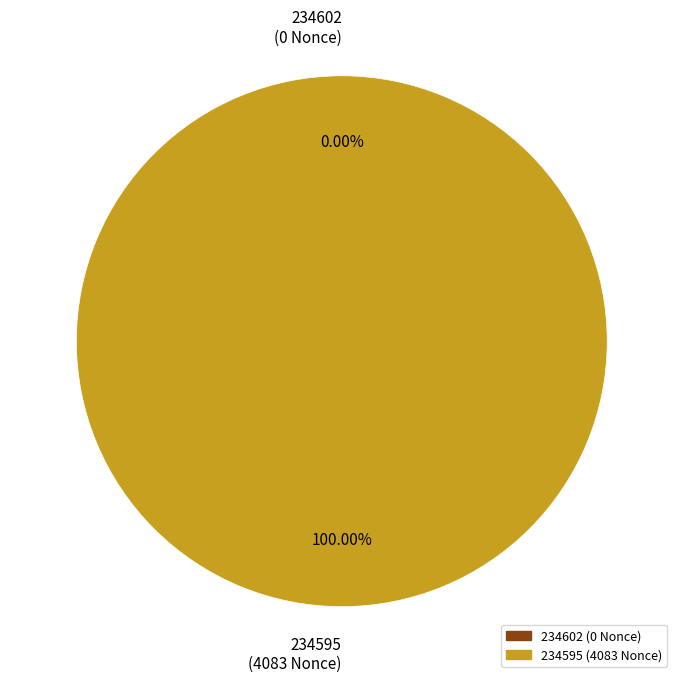

Which category has the smallest portion of the pie?

234602